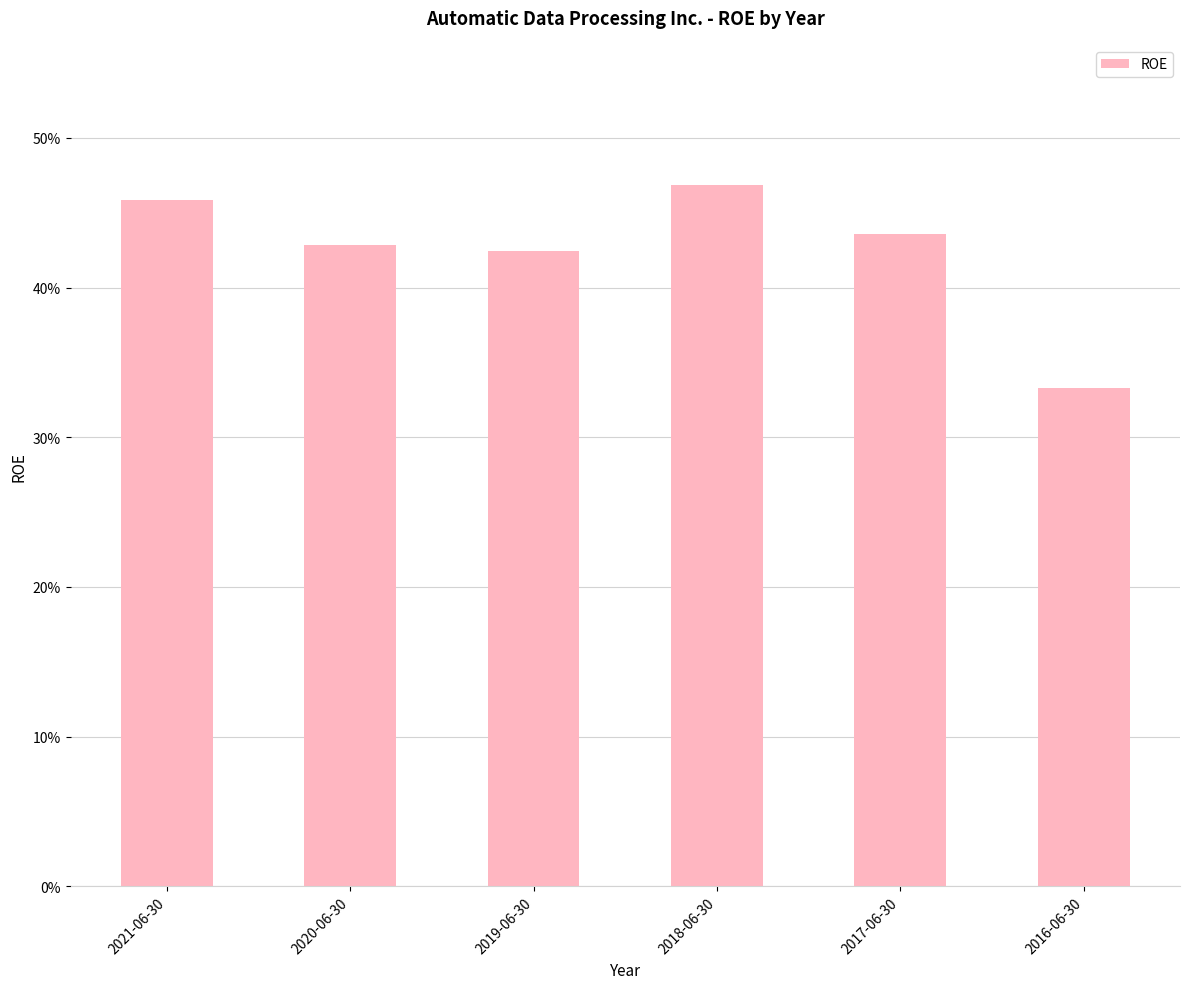

Are the bars horizontal?

No